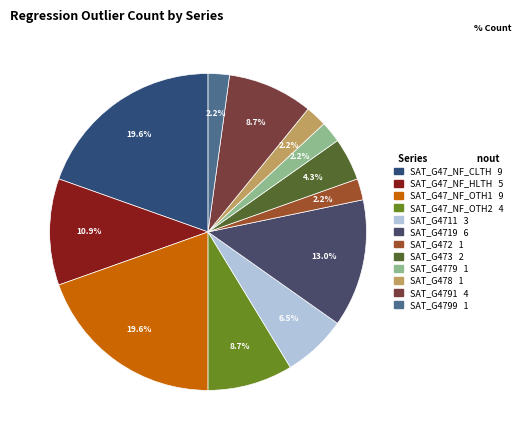

Is it true that SAT_G4799 is 2% of the pie?

True